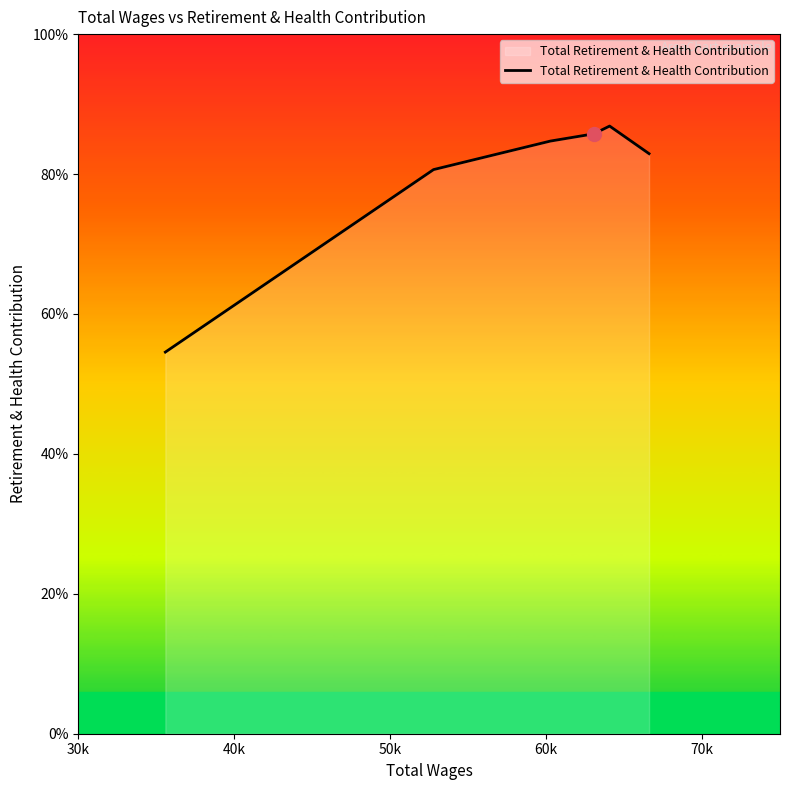

Is this an area chart (filled region under the line)?

Yes